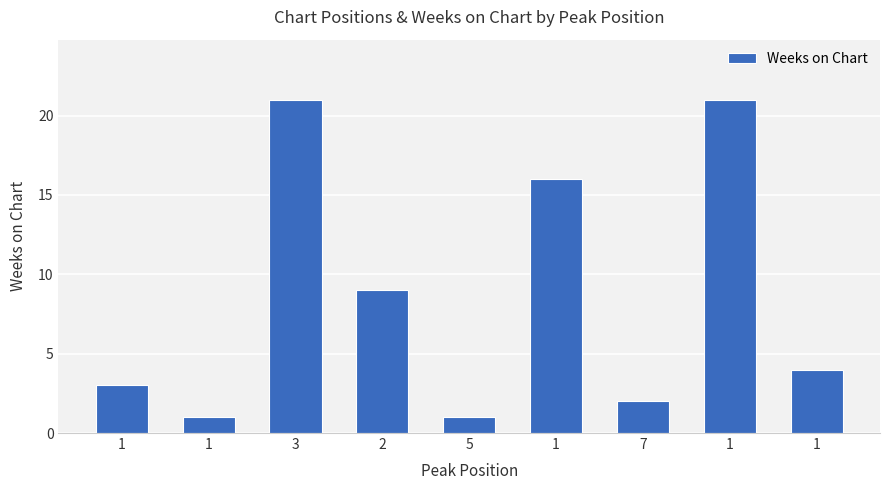

What is the ratio of the value at 1 to the value at 1?

1.3